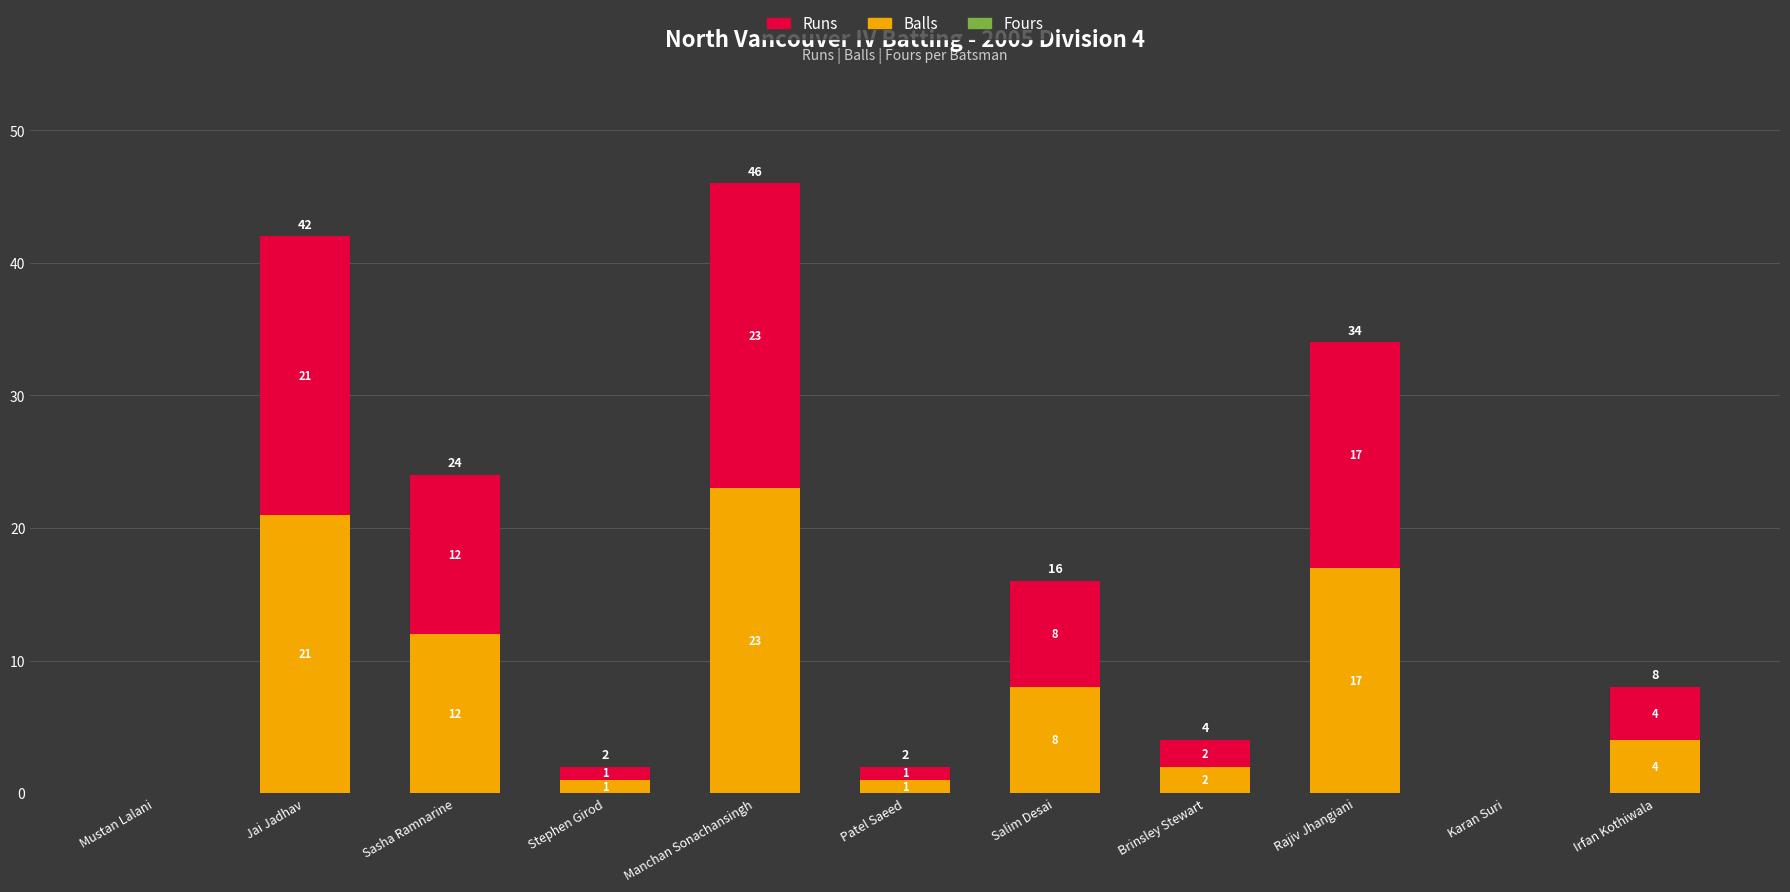

Where is Balls nearest to the value 11?

Sasha Ramnarine